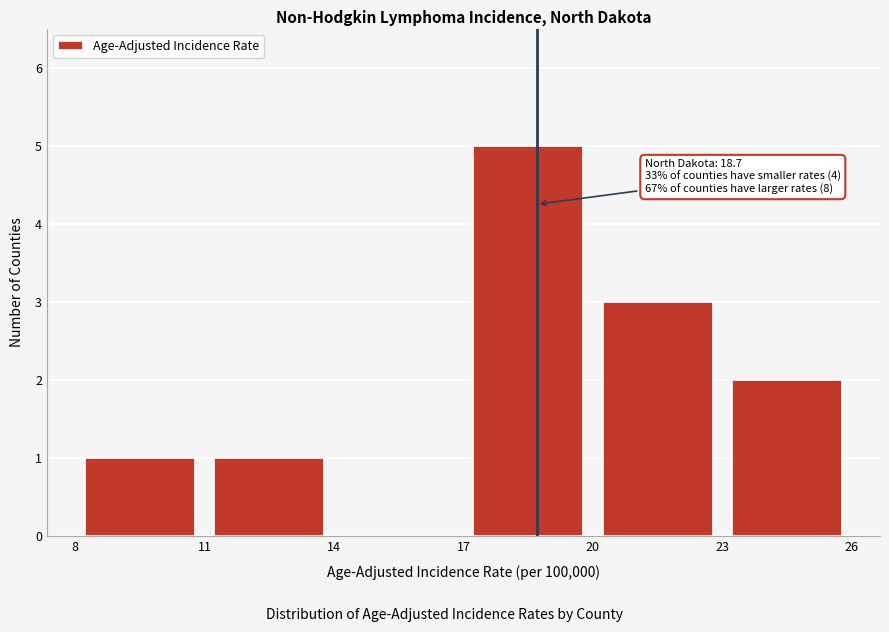

Over which range of the x-axis is the bar tallest?

17 to 20